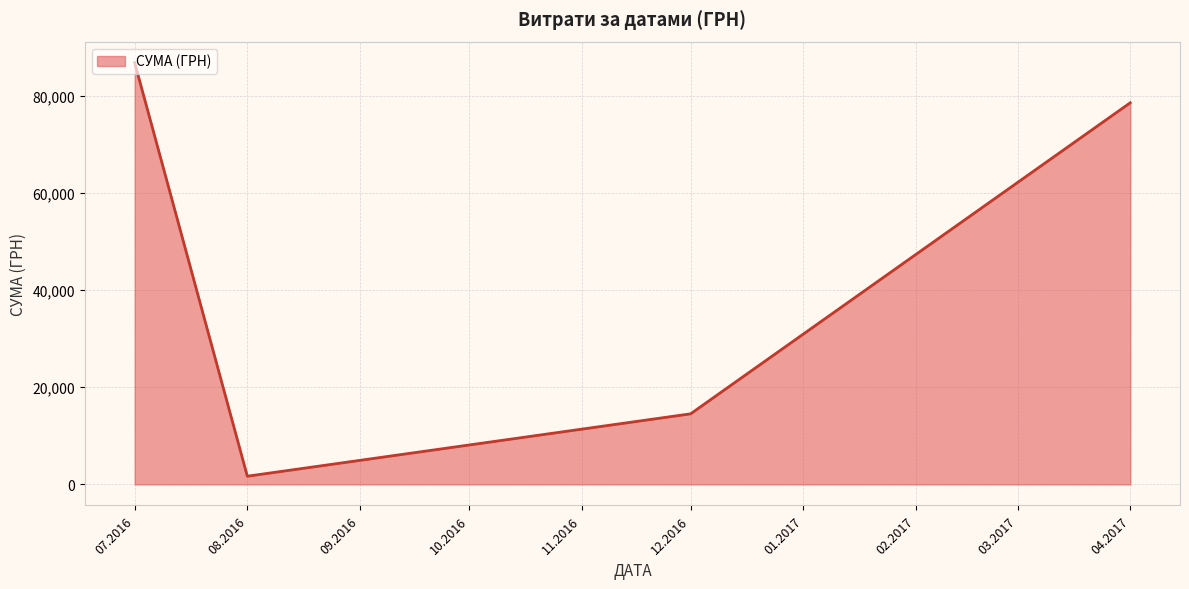

What is the change in value from 12.2016 to 04.2017?

+64070.0